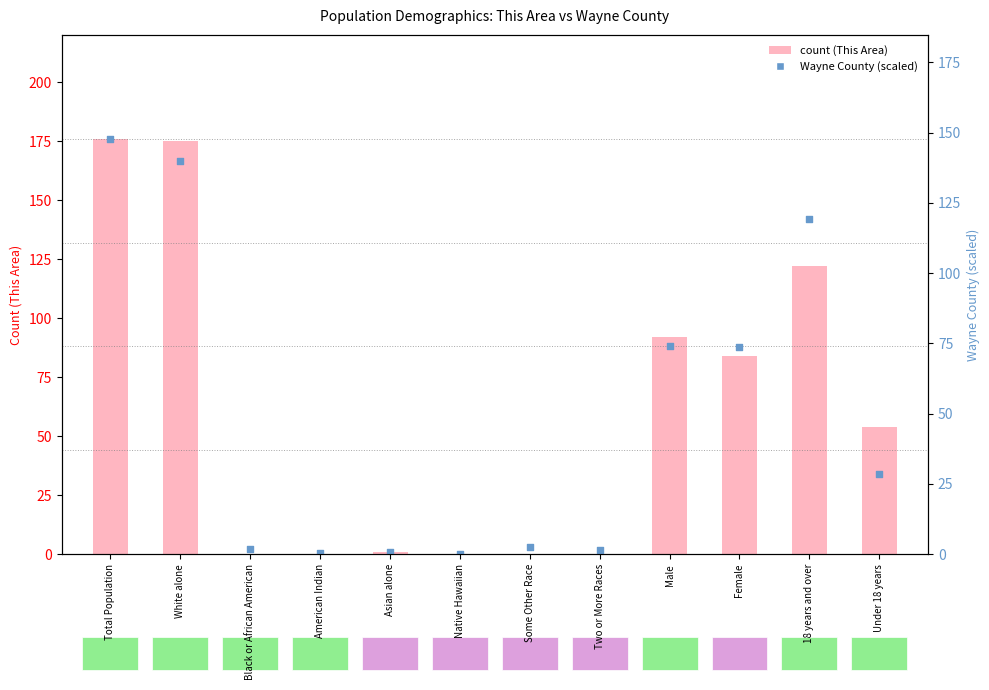

Which series has the largest total across all categories?

This Area